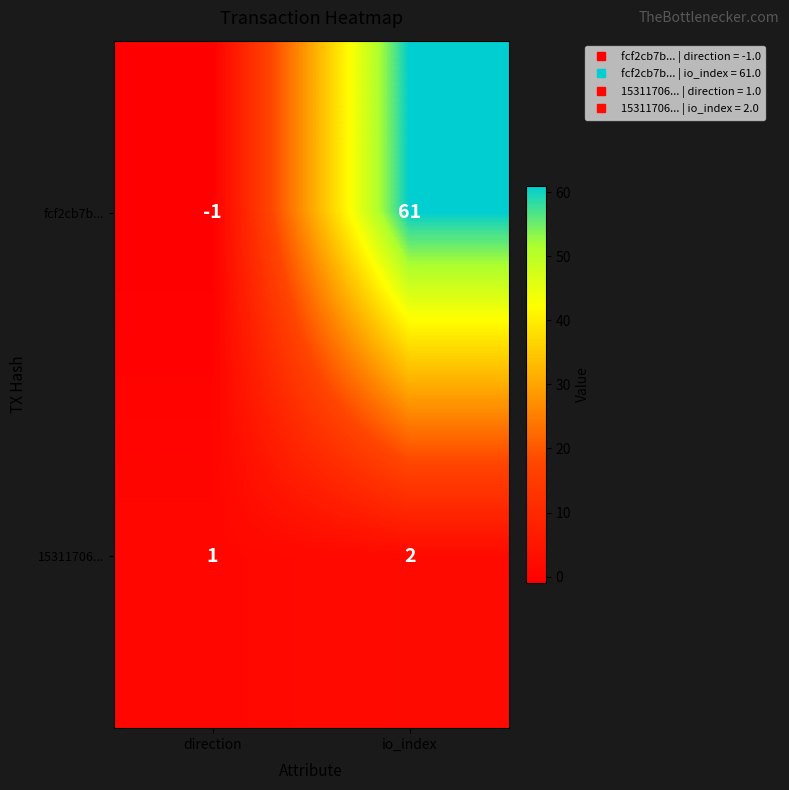

The fcf2cb7b... series shows 90 at io_index. True or false?

False